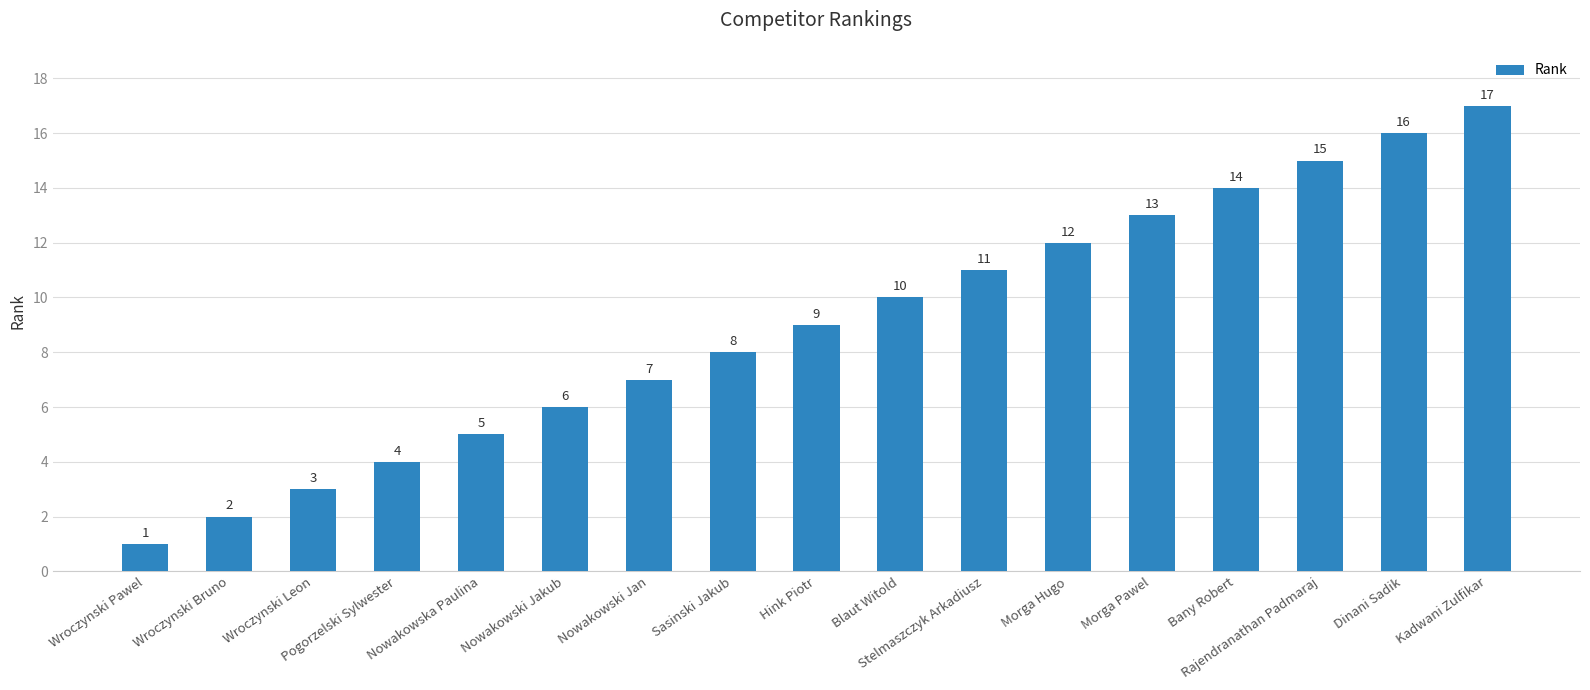

What is the maximum value shown in the chart?

17